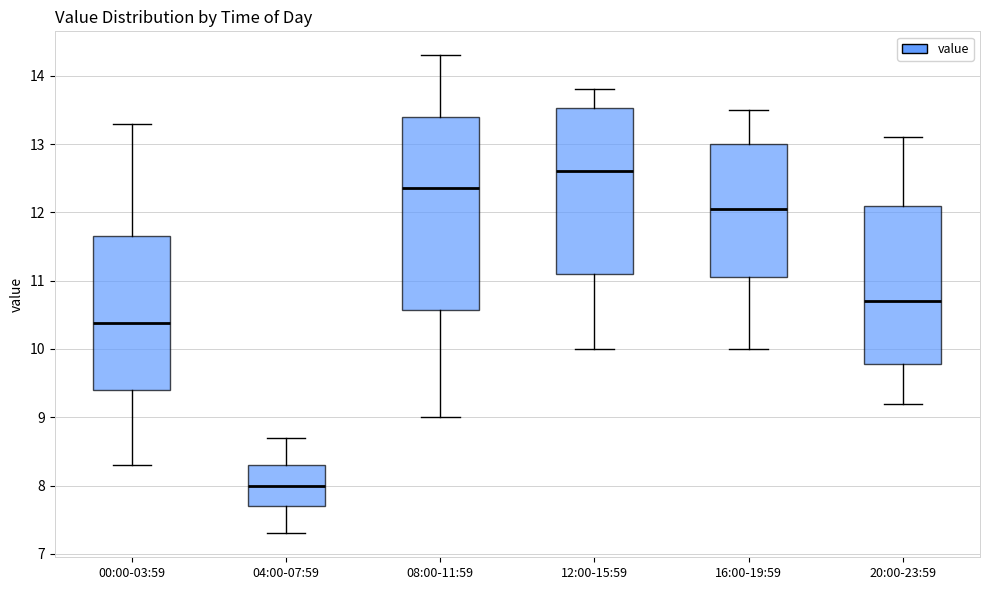

Where is the upper edge of the box for 12:00-15:59 on the y-axis? The values are not printed on the chart, so give them approximately, as read against the axis.

13.5